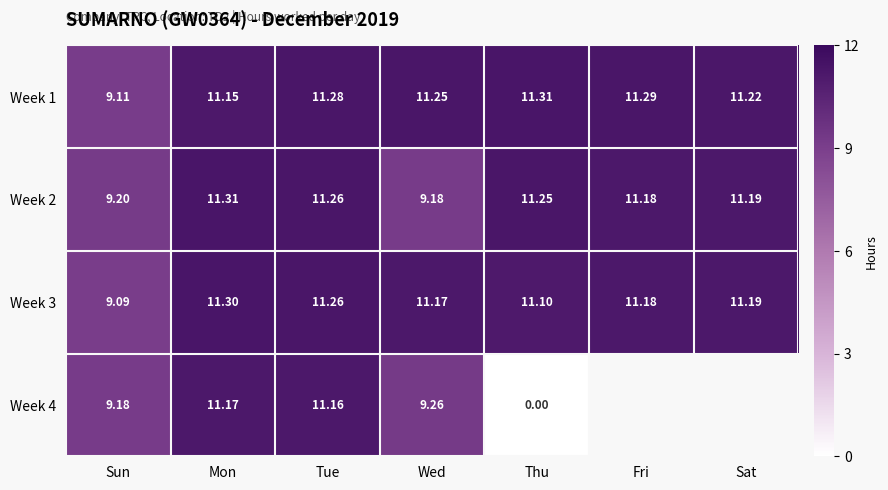

What is the highest value of the Week 1 series?

11.3